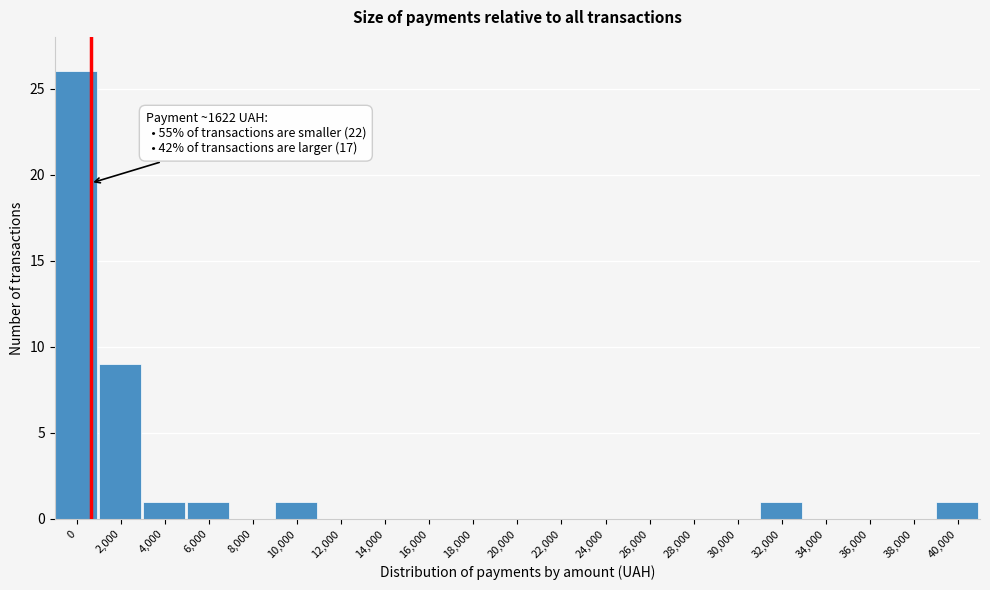

Reading left to right, extract all data points from this chart.

0=26	2,000=9	4,000=1	6,000=1	8,000=0	10,000=1	12,000=0	14,000=0	16,000=0	18,000=0	20,000=0	22,000=0	24,000=0	26,000=0	28,000=0	30,000=0	32,000=1	34,000=0	36,000=0	38,000=0	40,000=1